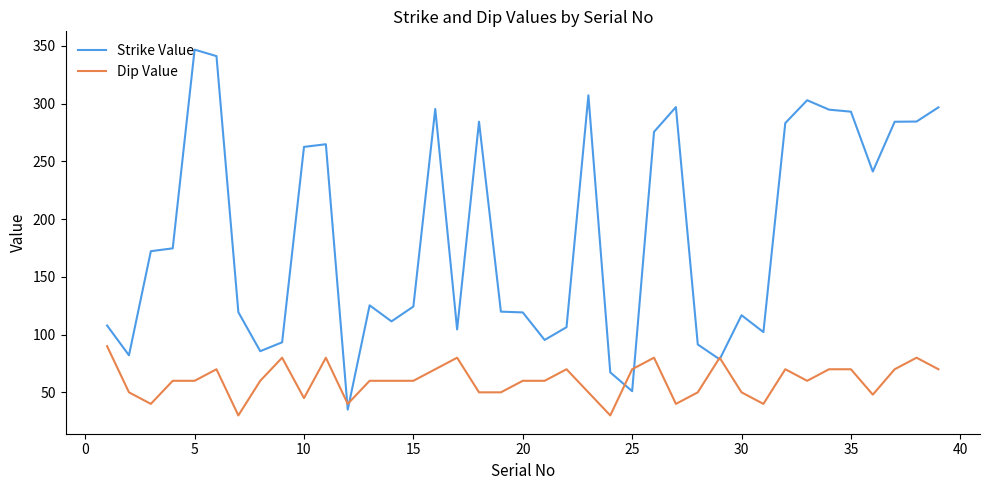

Which series has the largest range (max minus min)?

Strike Value